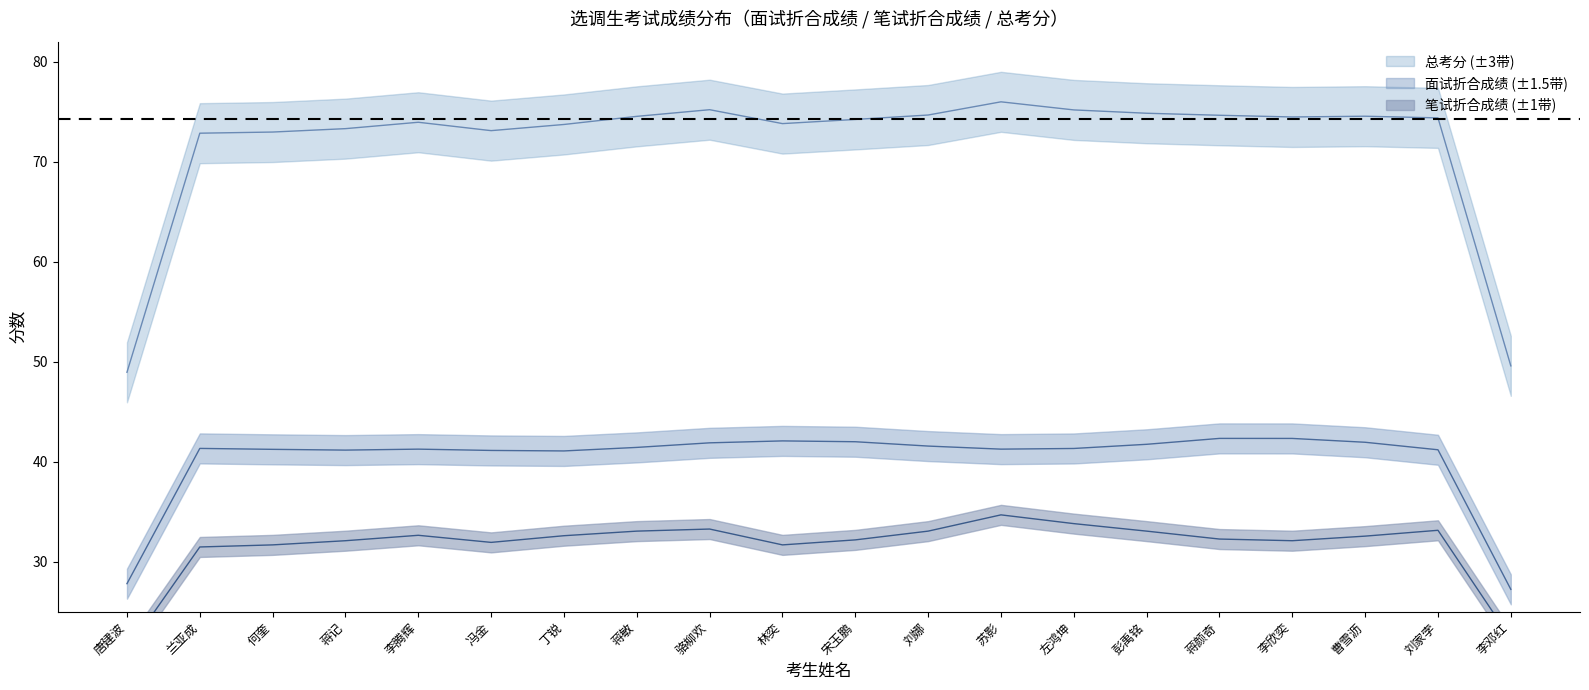

Which series changed the most between 宋玉鹏 and 苏影?

笔试折合成绩